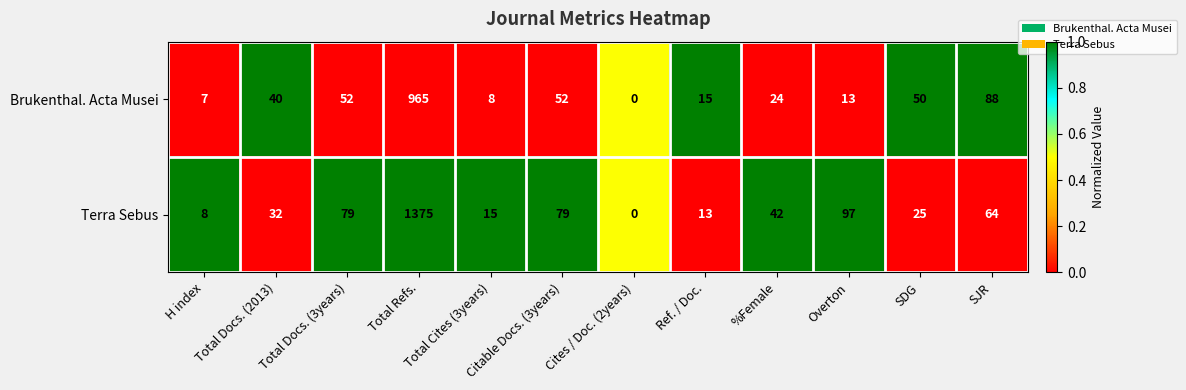

Which category has the highest value across all series?

Total Refs.